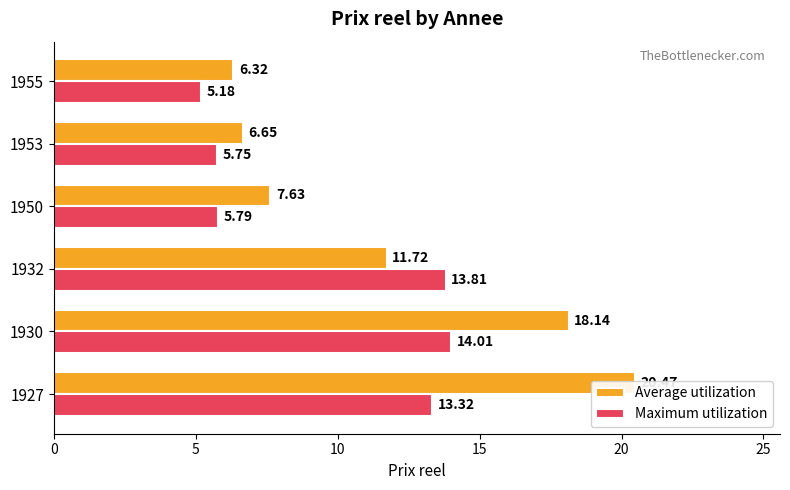

List the series in order of their overall mean, highest first.

Average utilization, Maximum utilization